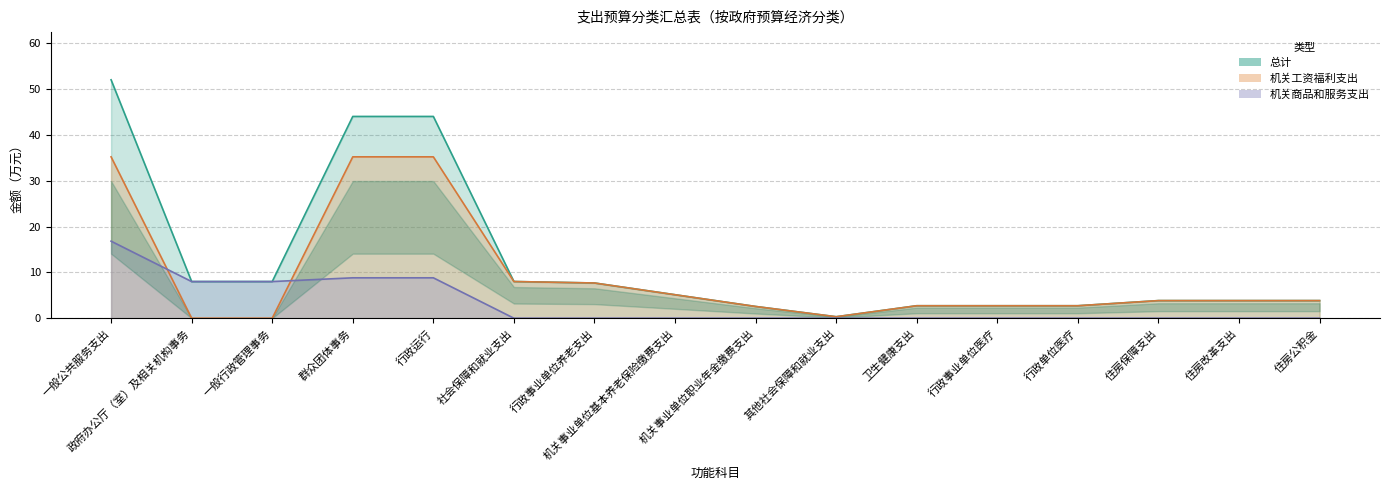

Reading left to right, extract all data points from this chart.

总计: 52.0	8.0	8.0	44.0	44.0	8.0	7.7	5.1	2.6	0.3	2.7	2.7	2.7	3.8	3.8	3.8
机关工资福利支出: 35.2	0.0	0.0	35.2	35.2	8.0	7.7	5.1	2.6	0.3	2.7	2.7	2.7	3.8	3.8	3.8
机关商品和服务支出: 16.8	8.0	8.0	8.8	8.8	0.0	0.0	0.0	0.0	0.0	0.0	0.0	0.0	0.0	0.0	0.0